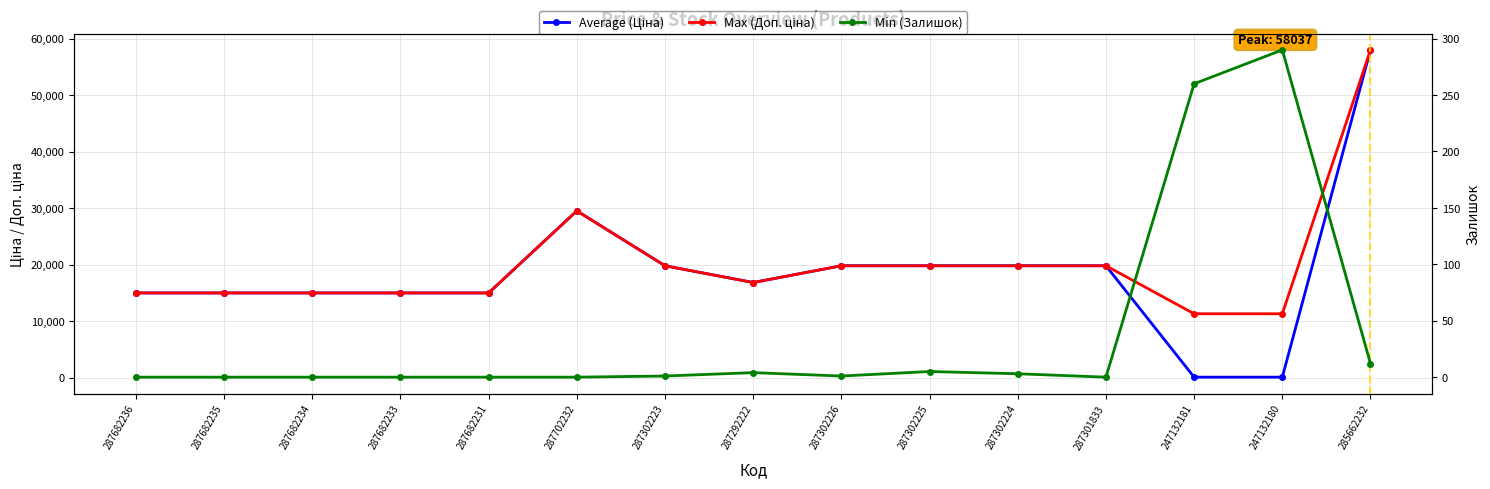

How many interior local valleys does the Max (Доп. ціна) series have?

1